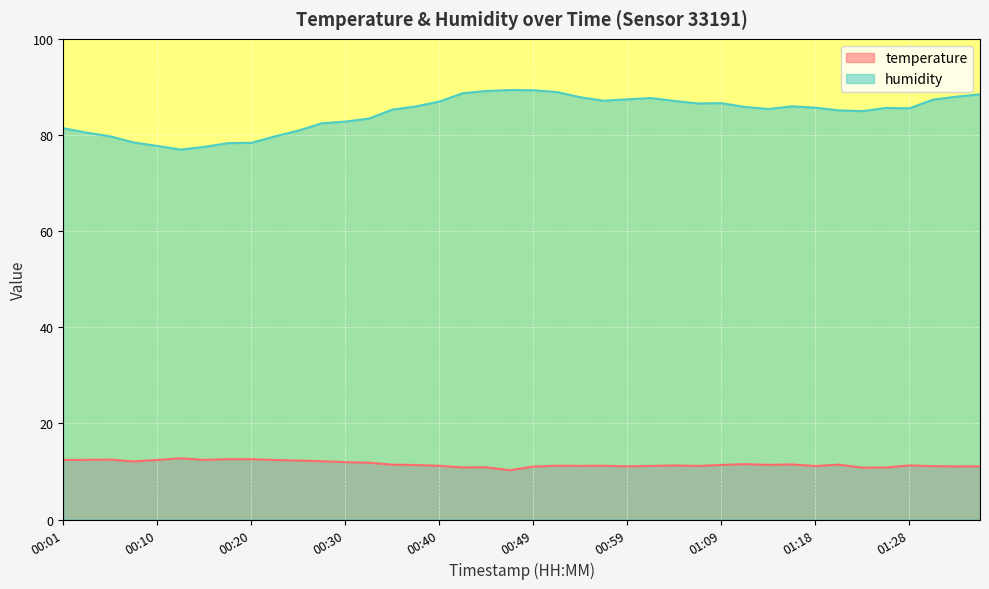

True or false: humidity has a value of 85.1 at 01:21.

True